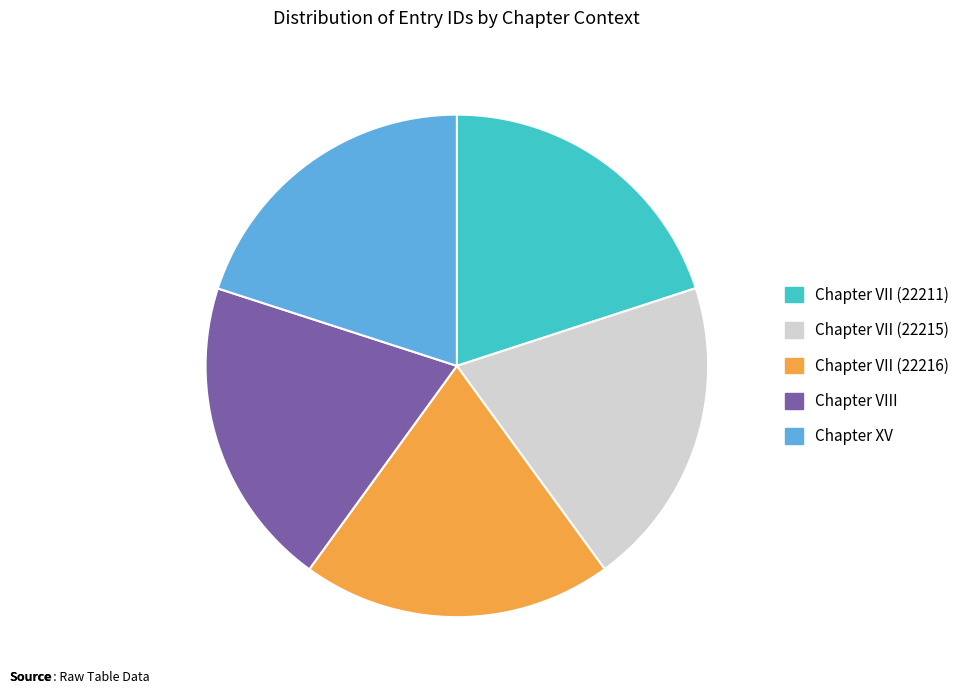

The Chapter XV slice represents 20% of the pie. True or false?

True